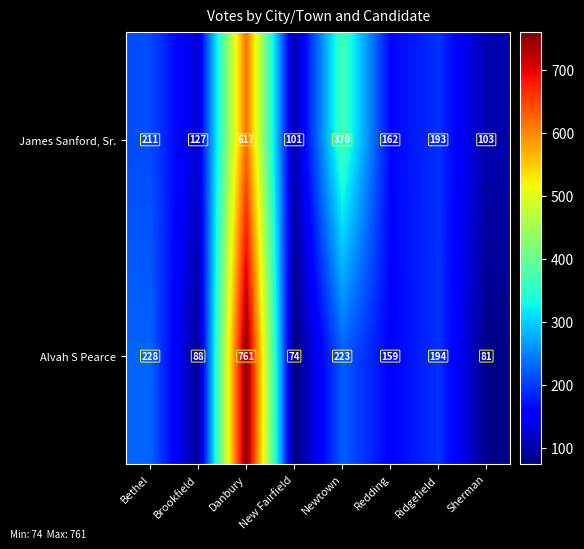

List the series in order of their peak value, highest first.

Alvah S Pearce, James Sanford, Sr.